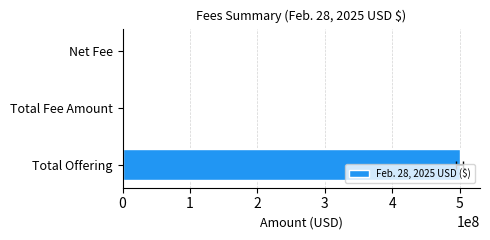

What is the difference between the maximum and second lowest values?

500000000